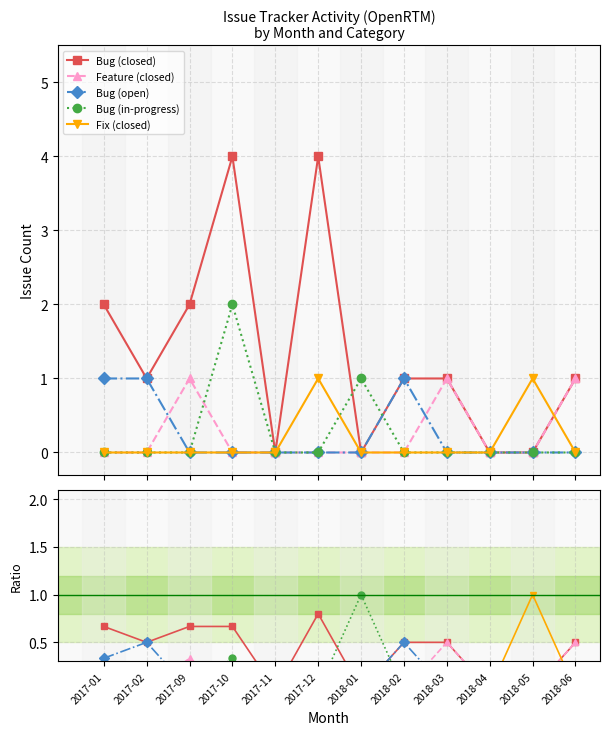

Where is the first local maximum for Bug (in-progress)?

2017-10